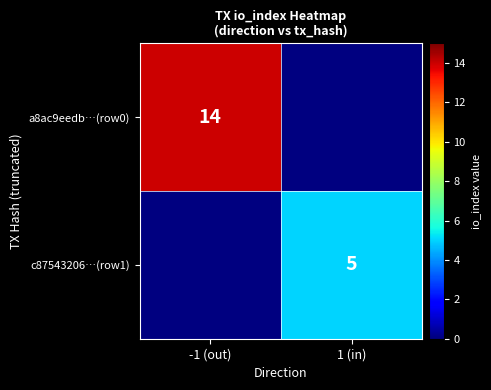

What is the minimum value shown in the chart?

5.0